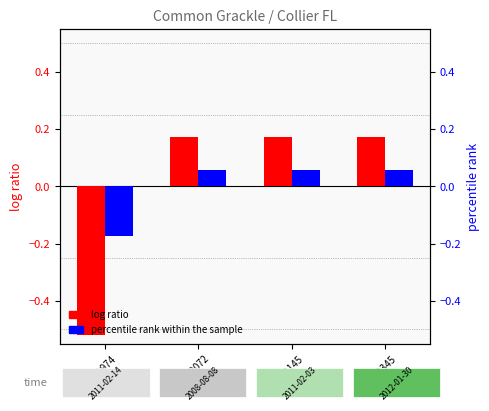

Reading left to right, list all the values displayed in this chart.

log ratio: 71974=-0.5	72072=0.2	72145=0.2	72345=0.2
percentile rank within the sample: 71974=-0.2	72072=0.1	72145=0.1	72345=0.1